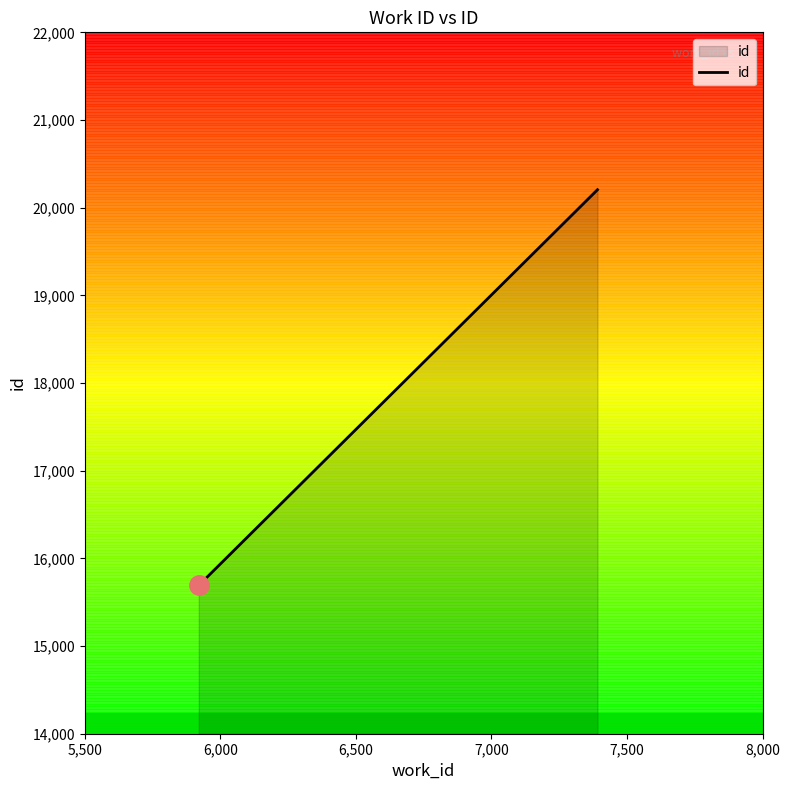

What is the lowest value of the id series?

15696